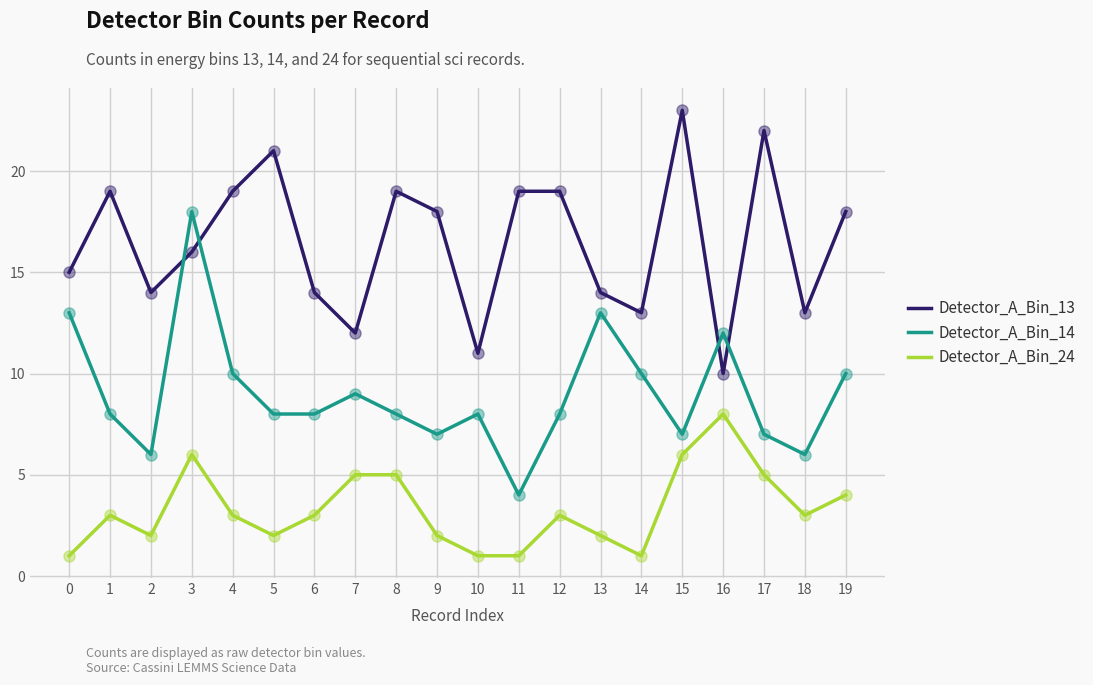

At which category is the sum across all series the highest?

3